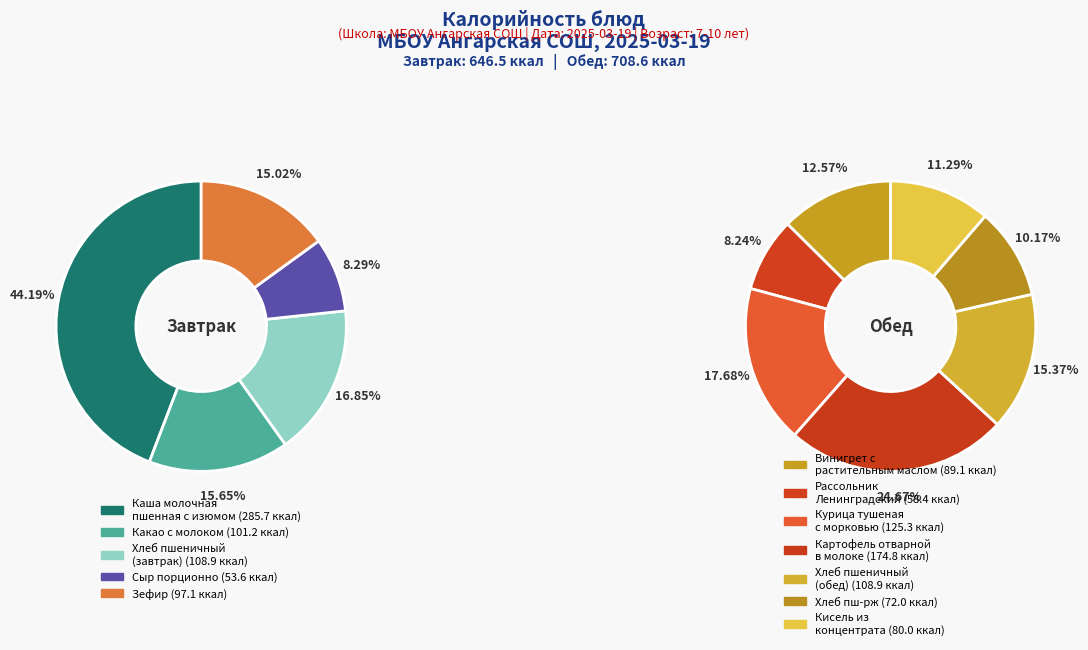

Approximately how many times larger is the value at Зефир compared to Хлеб пш-рж?

1.3